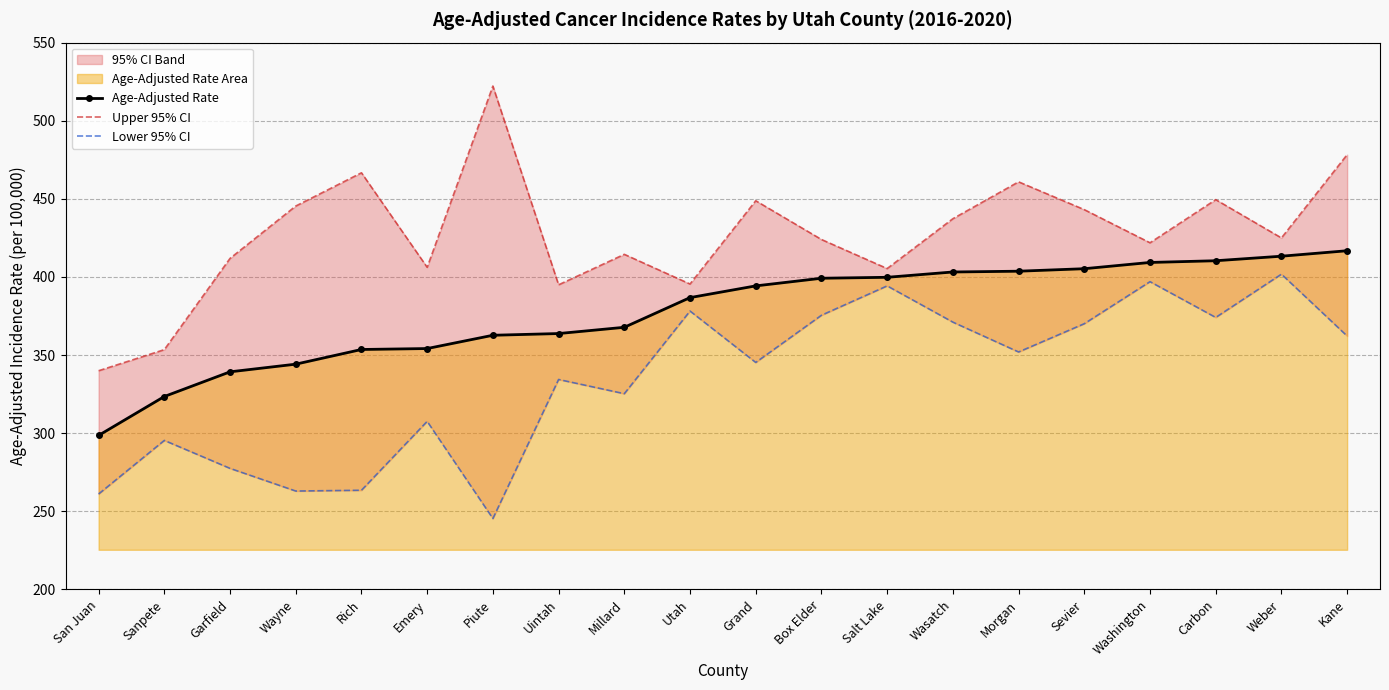

True or false: Age-Adjusted Rate and Upper 95% CI intersect in this chart.

False